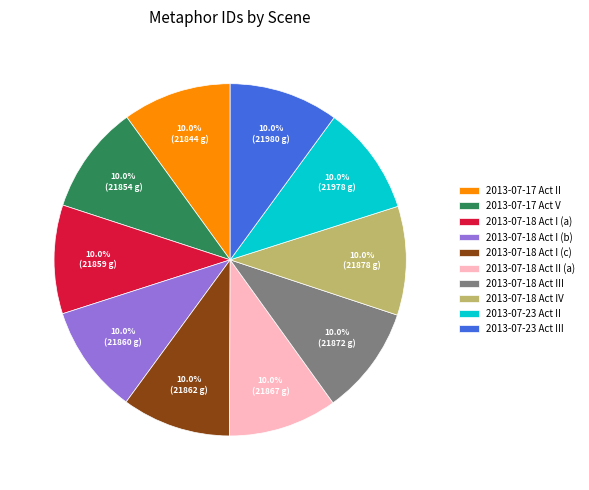

What portion of the pie excludes 2013-07-17 Act II?

90.0%